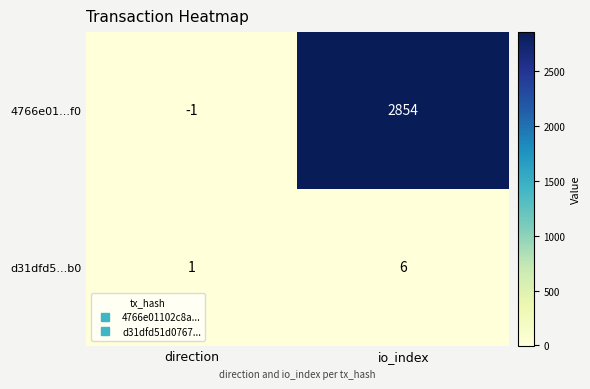

Reading right to left, extract all data points from this chart.

4766e01...f0: 2854	-1
d31dfd5...b0: 6	1